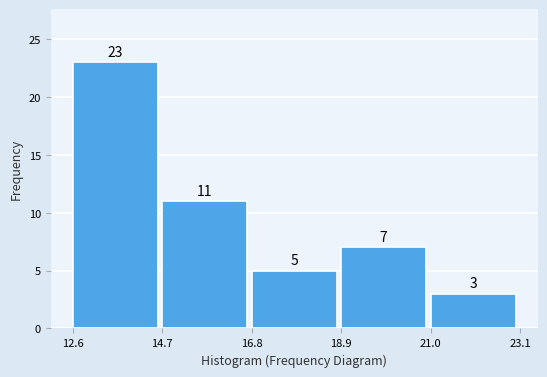

Reading left to right, list every bar in this chart as the range it spans on the x-axis followed by its height.

12.6 to 14.7: 23
14.7 to 16.8: 11
16.8 to 18.9: 5
18.9 to 21.0: 7
21.0 to 23.1: 3